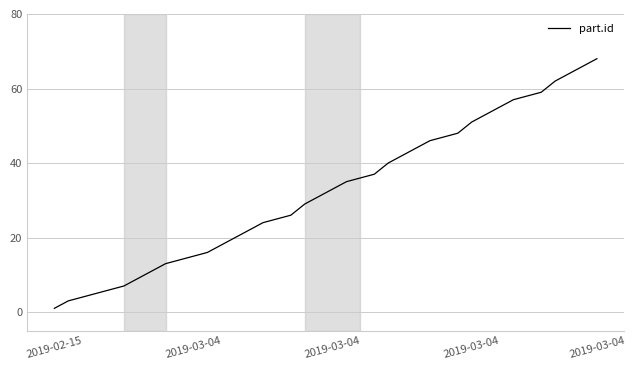

What is the maximum value shown in the chart?

68